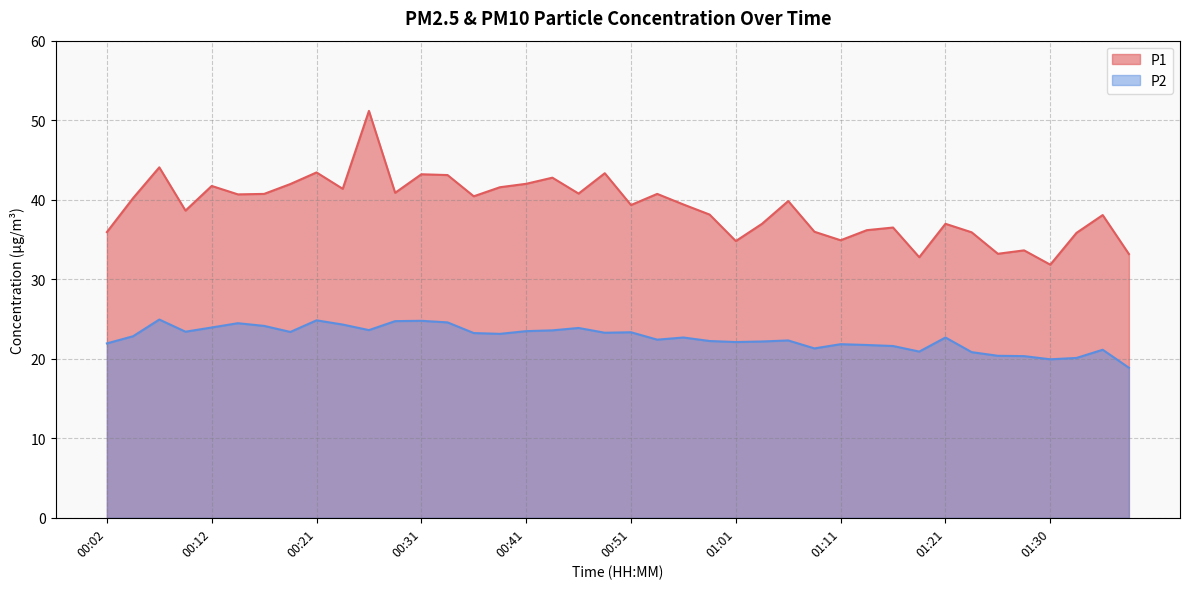

Is it true that P1 equals 35.9 at 01:23?

True